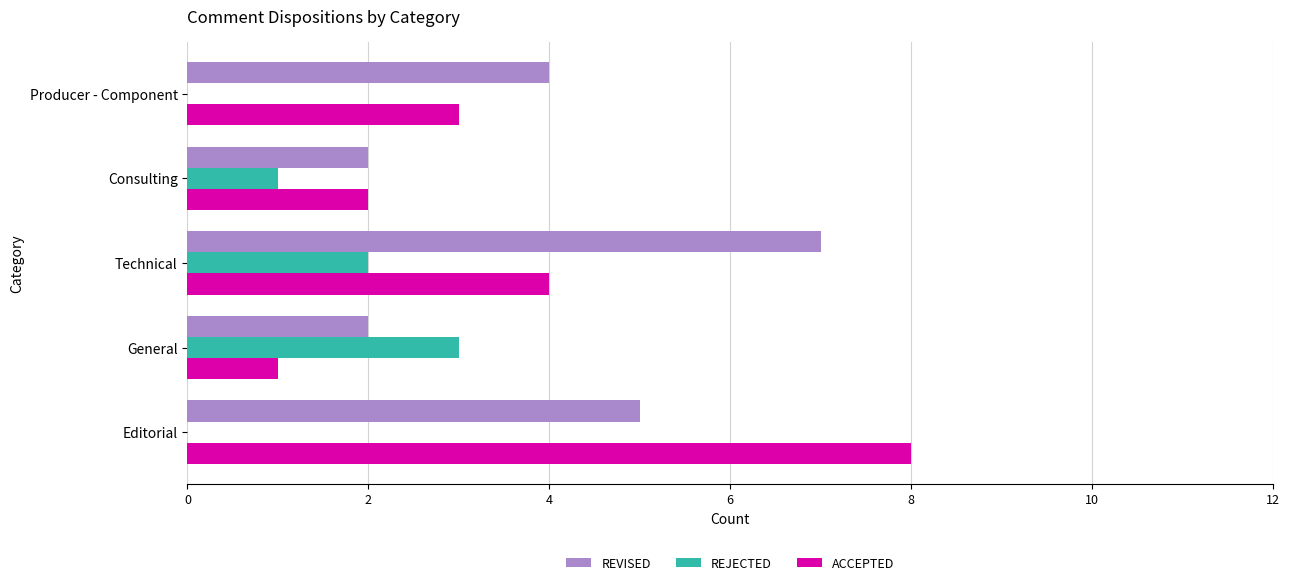

What is the sum of all REVISED values?

20